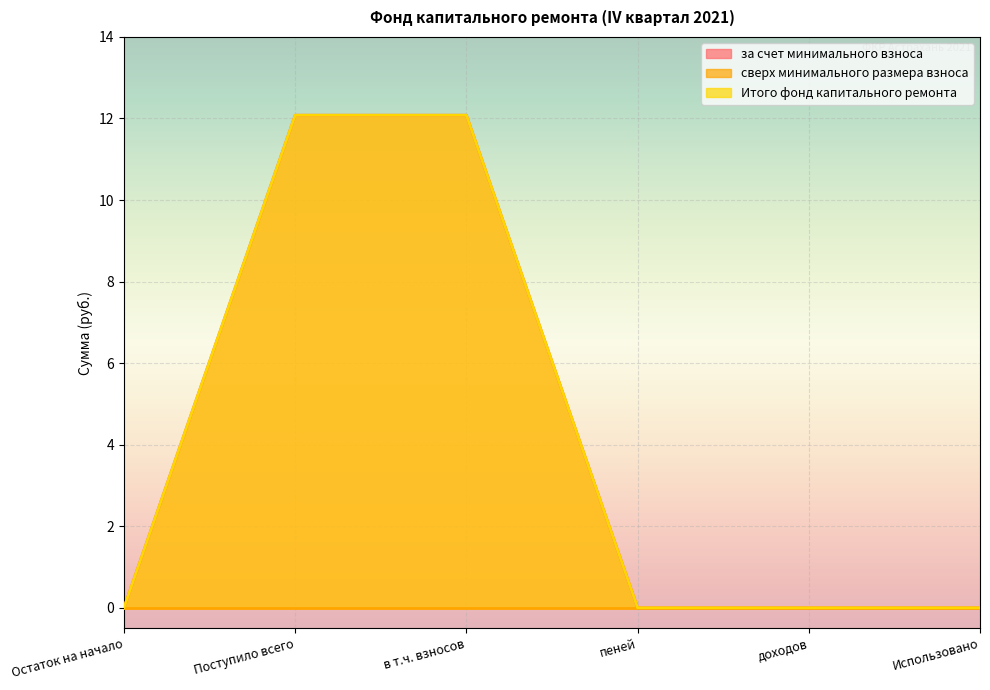

True or false: за счет минимального взноса and Итого фонд капитального ремонта cross at least once.

False